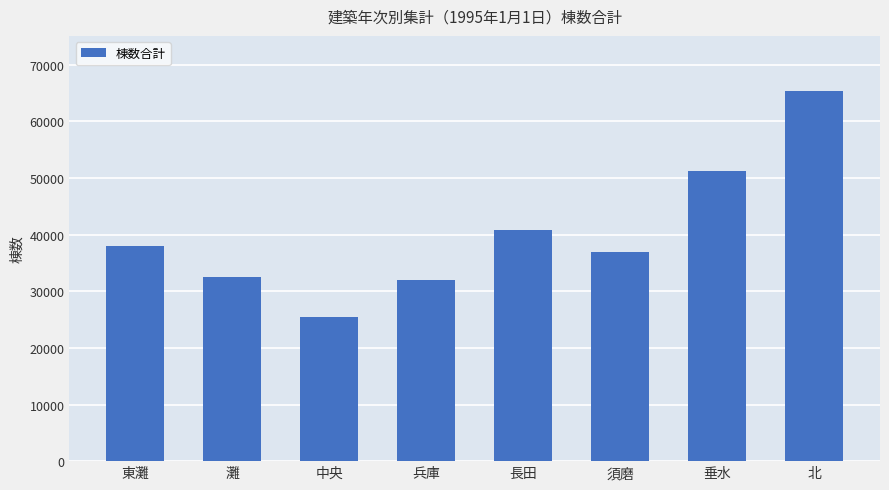

Does the chart contain stacked bars?

No